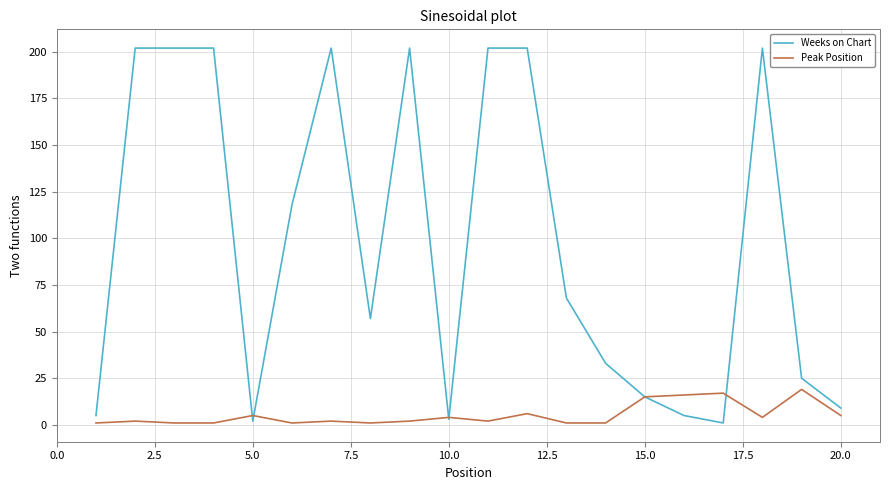

Which series has the largest range (max minus min)?

Weeks on Chart